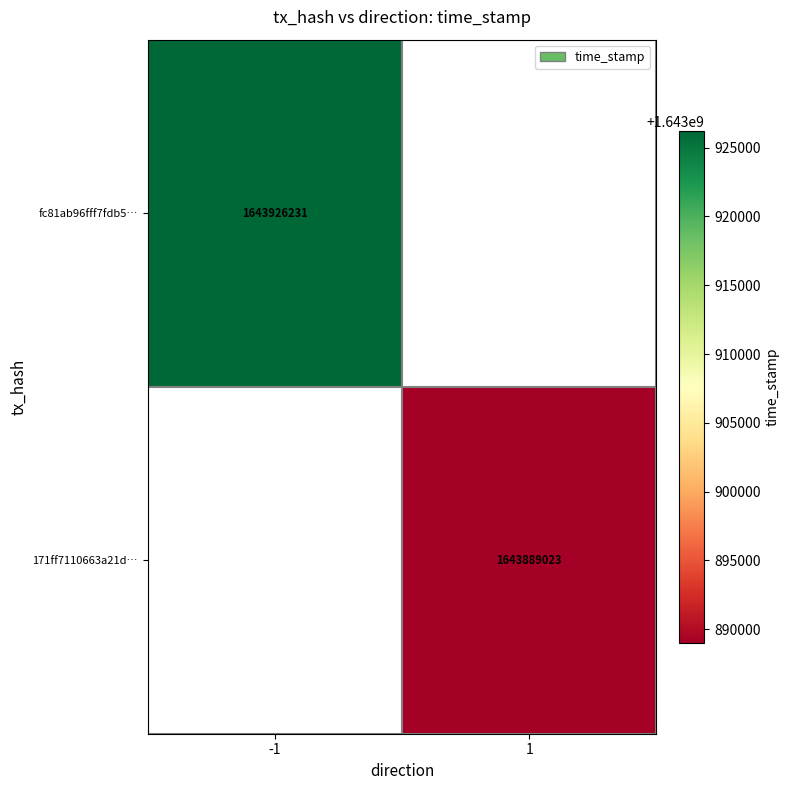

Is it true that 171ff7110663a21d… equals 1643889023 at 1?

True